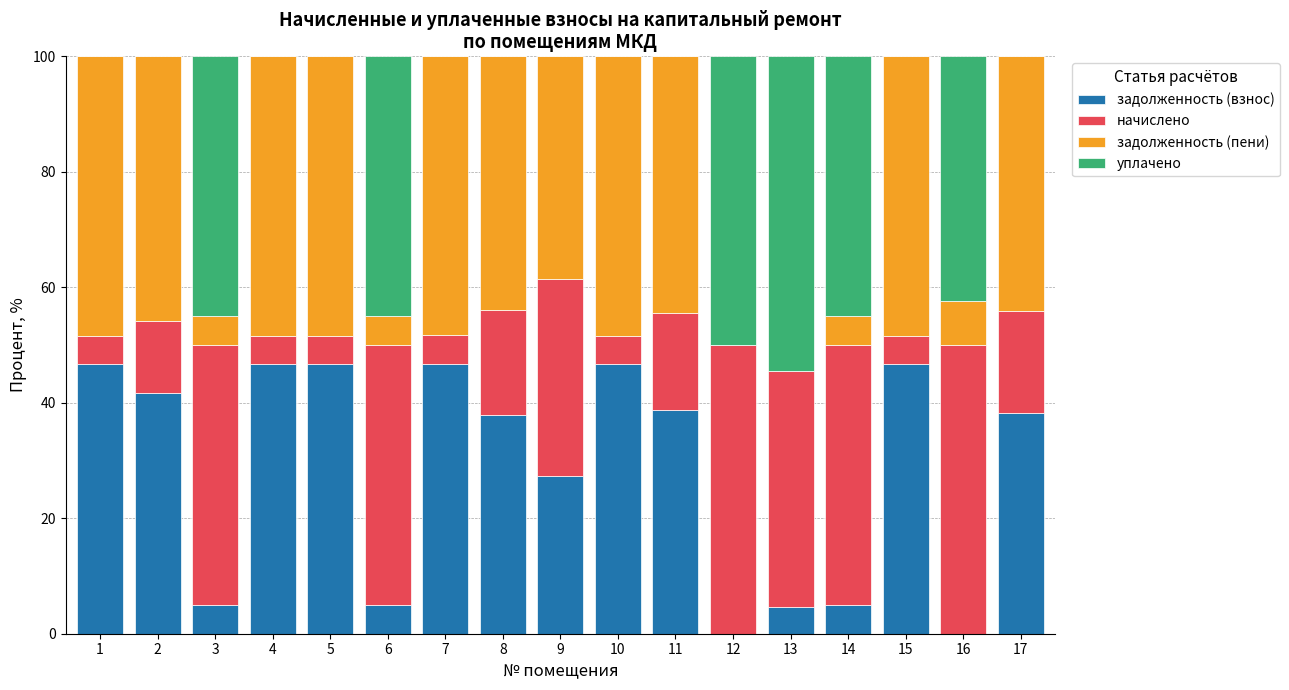

What is the sum of the задолженность (взнос) values at 16 and 5?

46.7